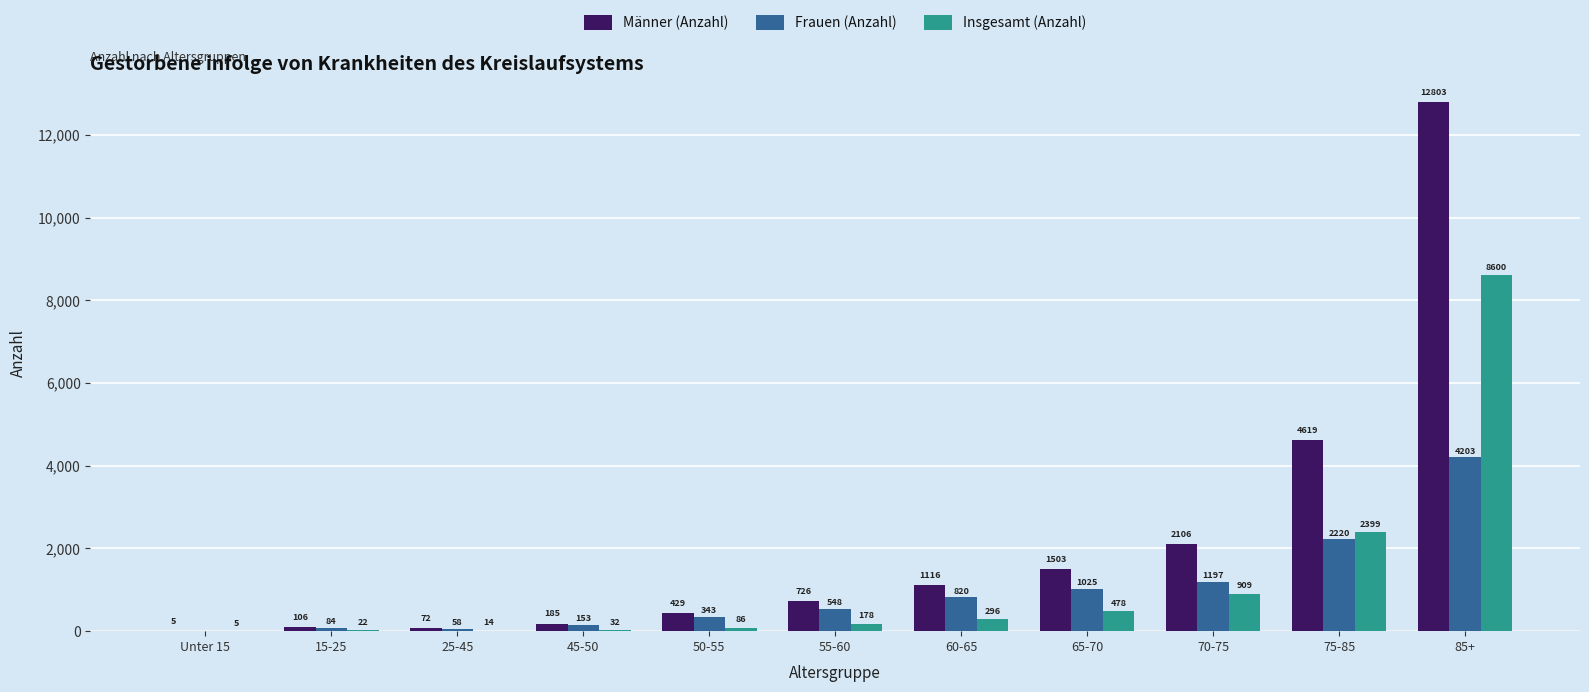

At which label is Männer (Anzahl) closest to 6404?

75-85